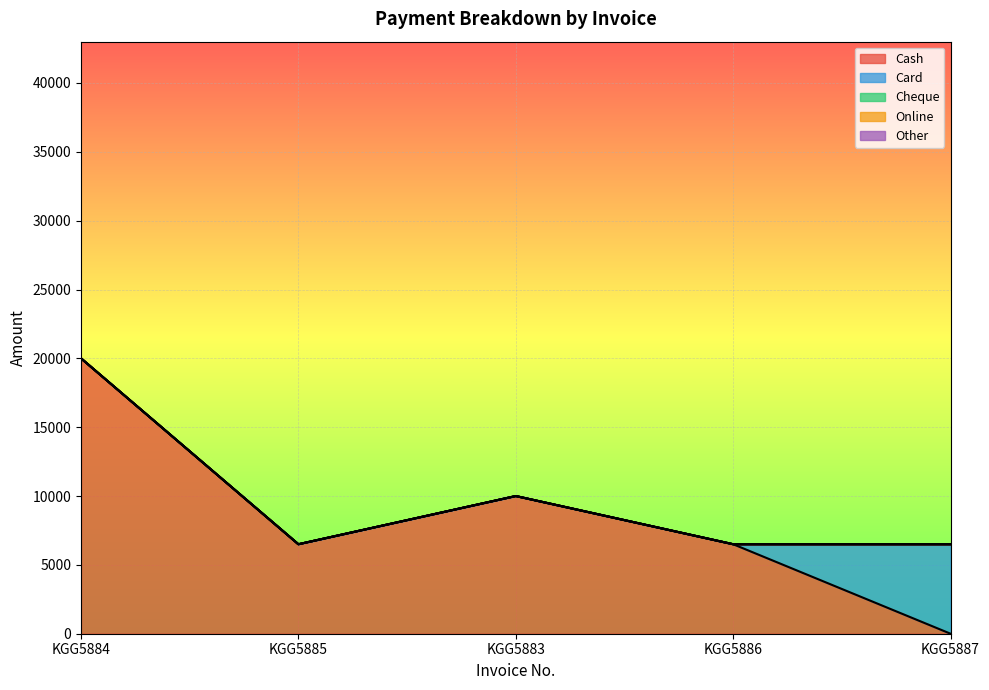

Reading right to left, list all the values displayed in this chart.

Cash: KGG5887=0	KGG5886=6499	KGG5883=10000	KGG5885=6499	KGG5884=20000
Card: KGG5887=6499	KGG5886=0	KGG5883=0	KGG5885=0	KGG5884=0
Cheque: KGG5887=0	KGG5886=0	KGG5883=0	KGG5885=0	KGG5884=0
Online: KGG5887=0	KGG5886=0	KGG5883=0	KGG5885=0	KGG5884=0
Other: KGG5887=0	KGG5886=0	KGG5883=0	KGG5885=0	KGG5884=0